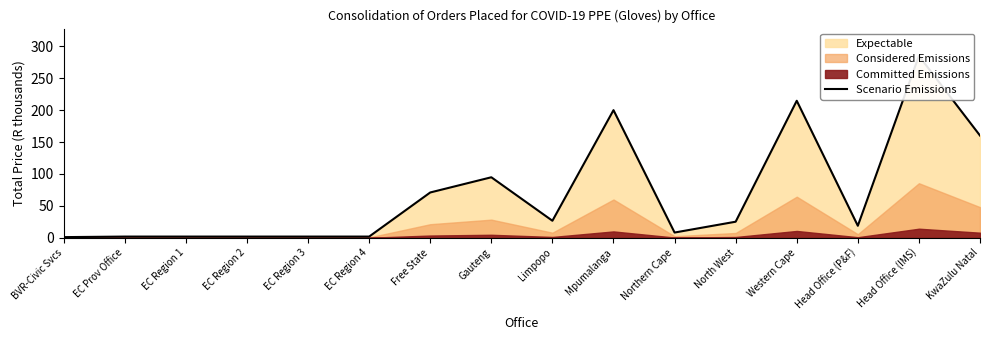

True or false: there are more than 0 points higher than both neighbors.

True